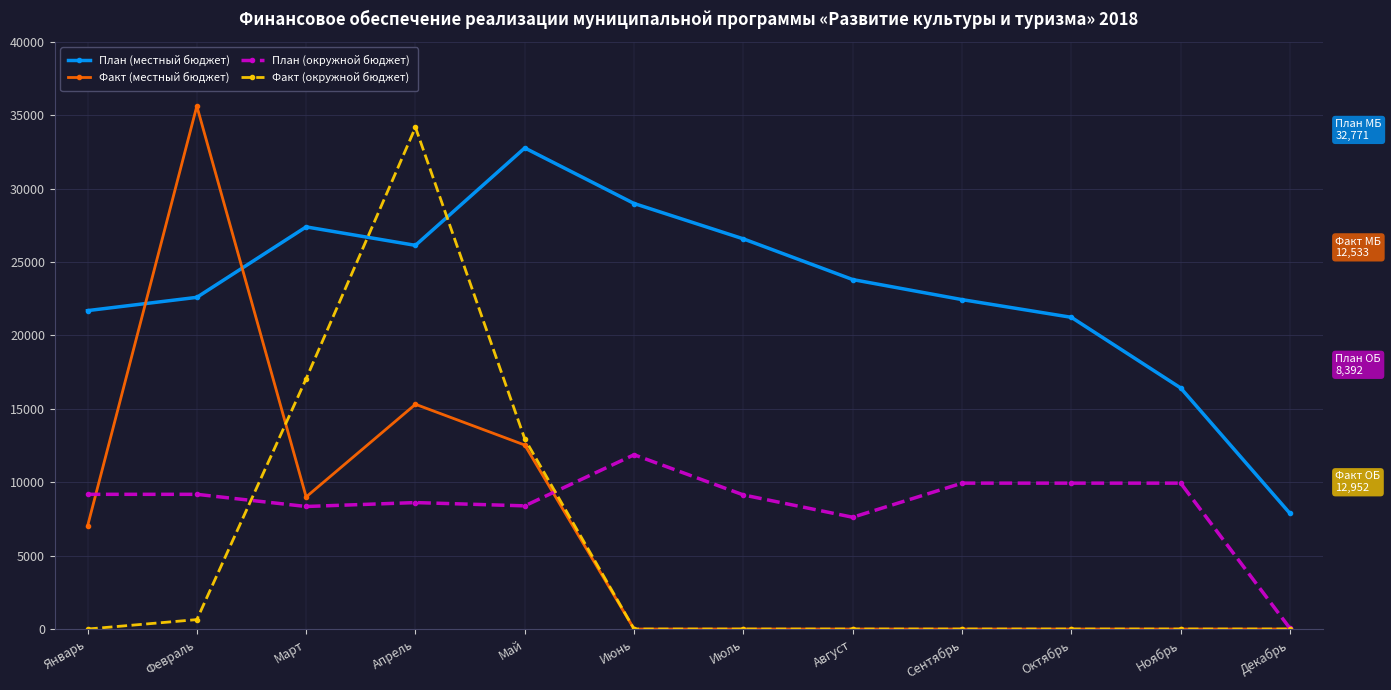

True or false: Факт (окружной бюджет) and План (местный бюджет) cross at least once.

True